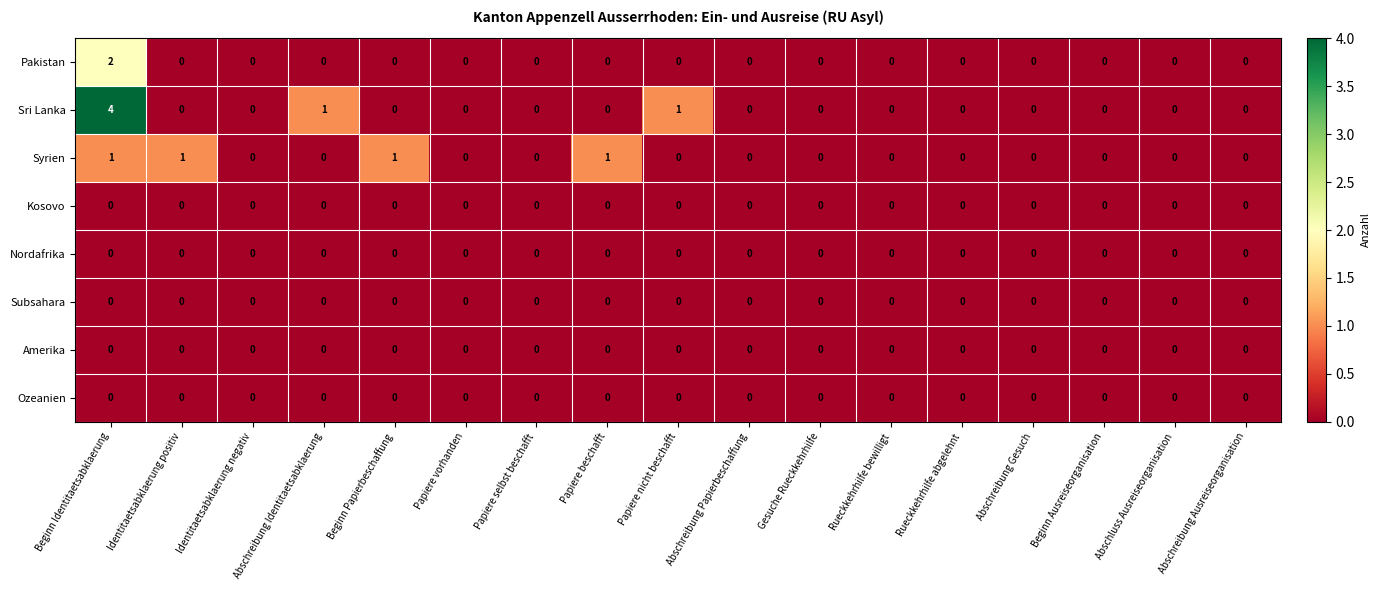

Is it true that Amerika equals 0 at Papiere vorhanden?

True